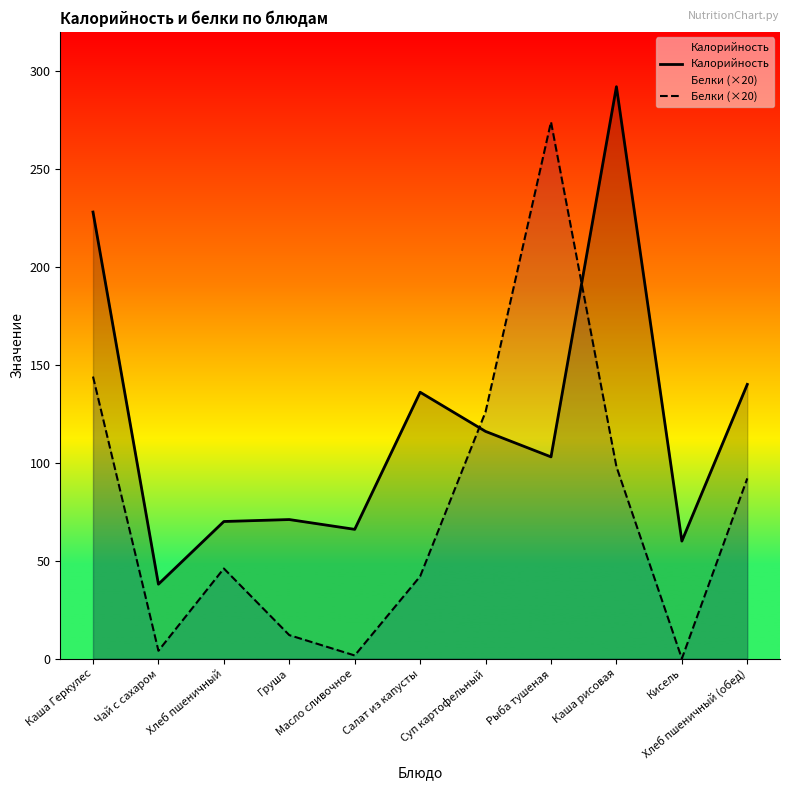

How many lines are shown in the chart?

2